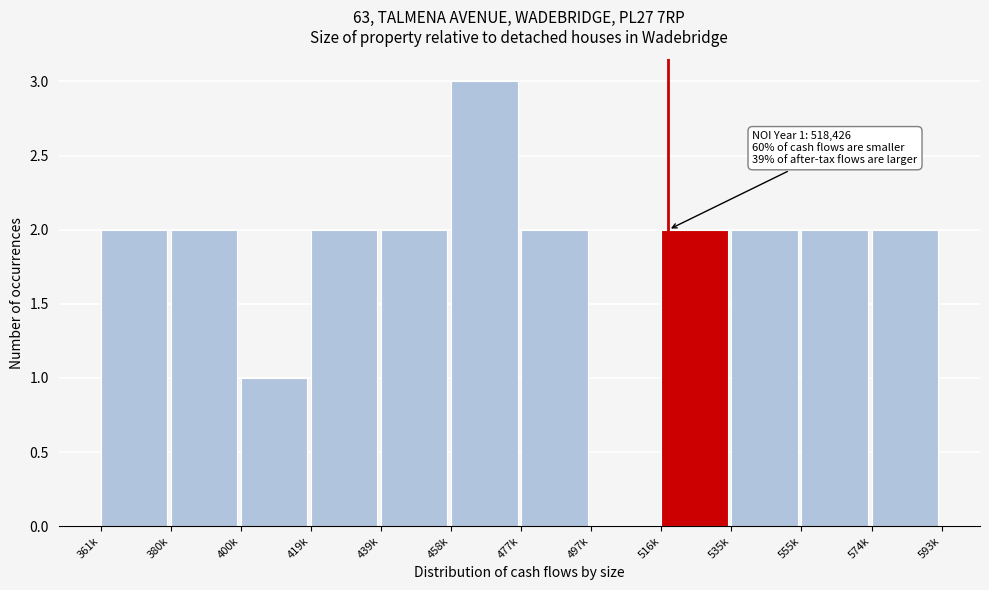

Reading left to right, what are all the values shown in this chart?

361k=2	380k=2	400k=1	419k=2	439k=2	458k=3	477k=2	497k=0	516k=2	535k=2	555k=2	574k=2